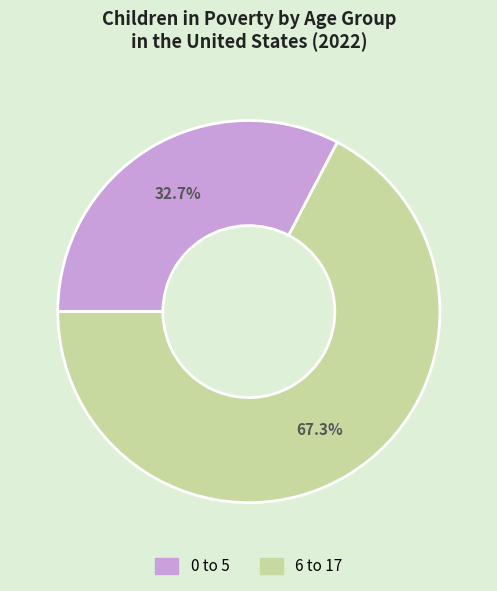

Which has a higher value, 6 to 17 or 0 to 5?

6 to 17